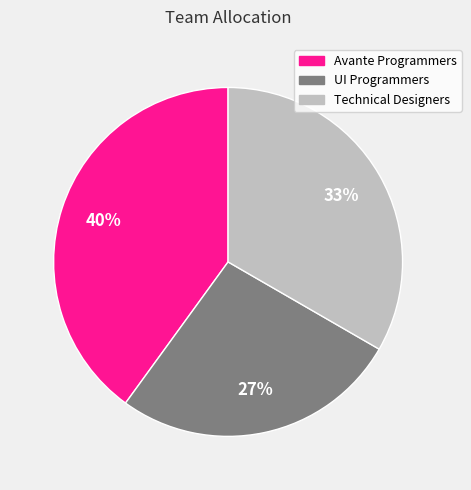

Is the sum of Technical Designers and Avante Programmers greater than half?

Yes